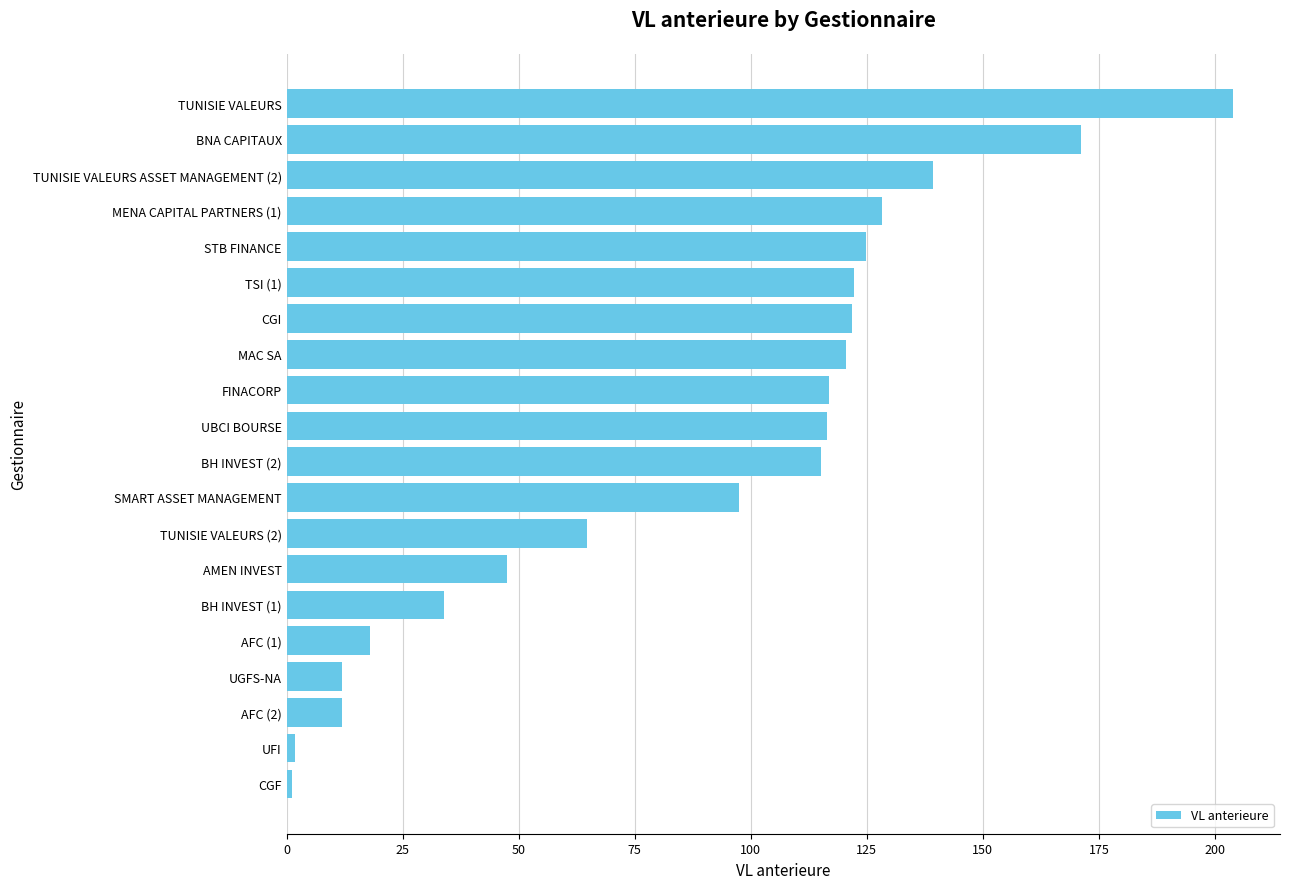

What is the greatest value displayed?

203.8